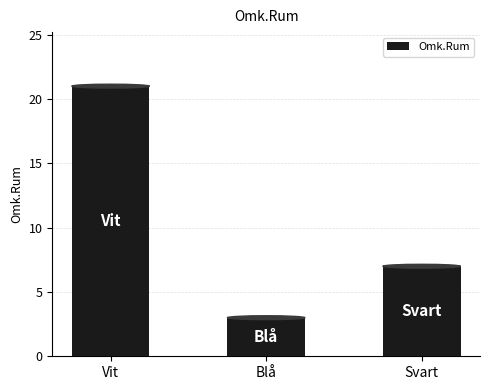

Which label corresponds to the smallest value in the chart?

Blå